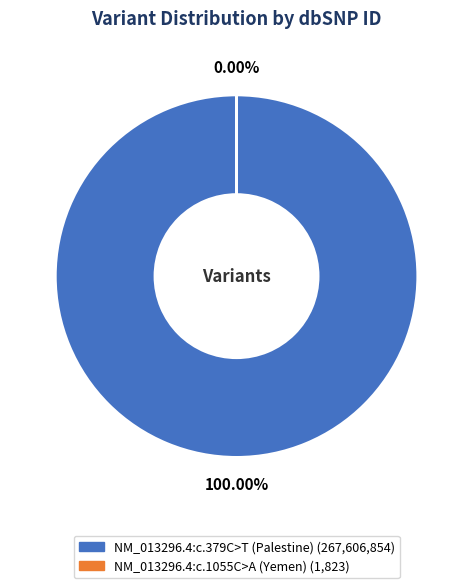

How many slices are in this pie chart?

2